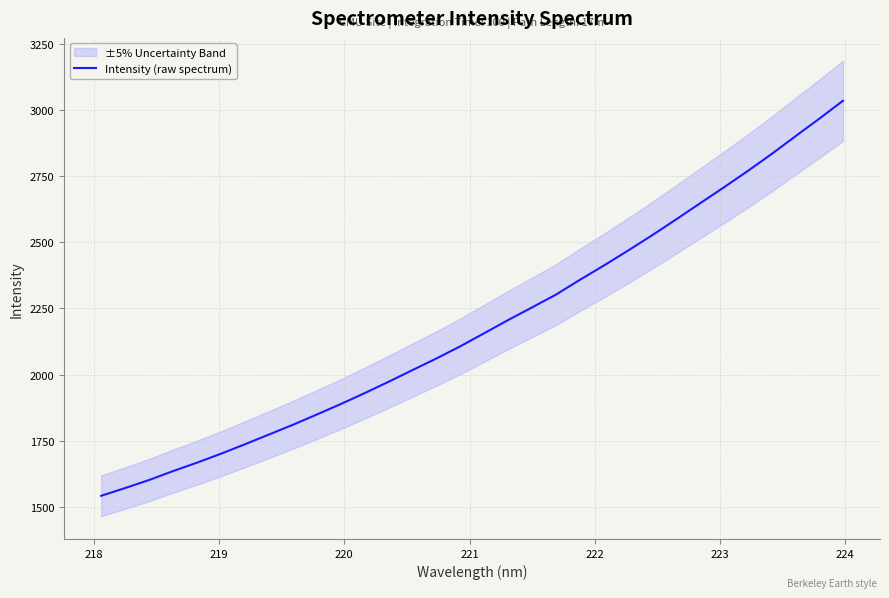

What is the lowest value of the Intensity (raw spectrum) series?

1541.4